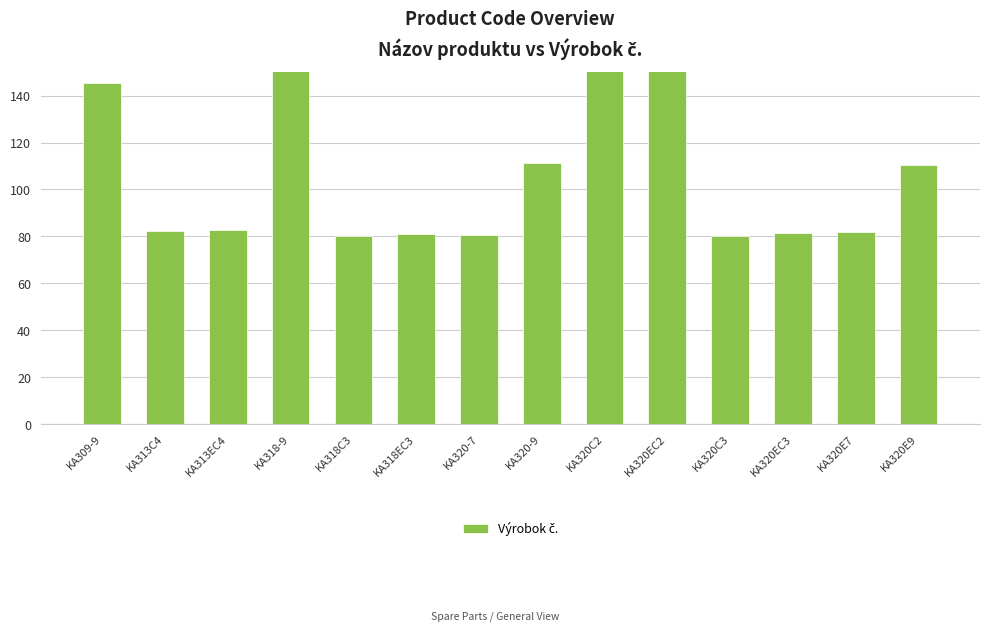

How many bars are there in total?

14